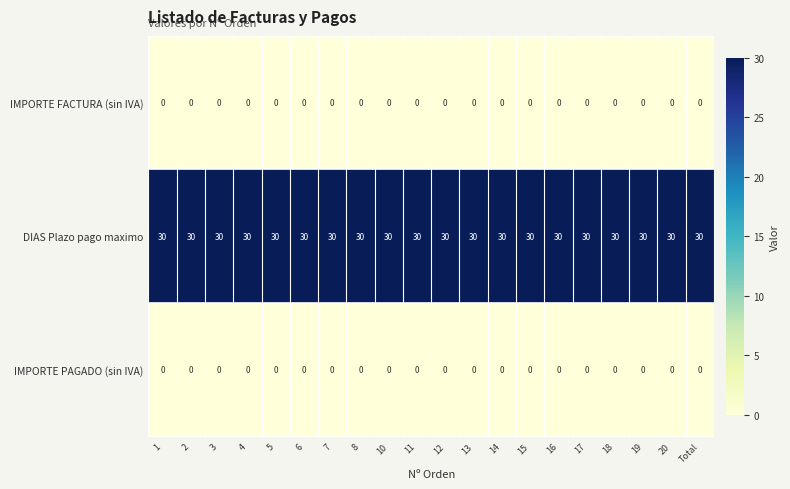

What is the maximum value shown in the chart?

30